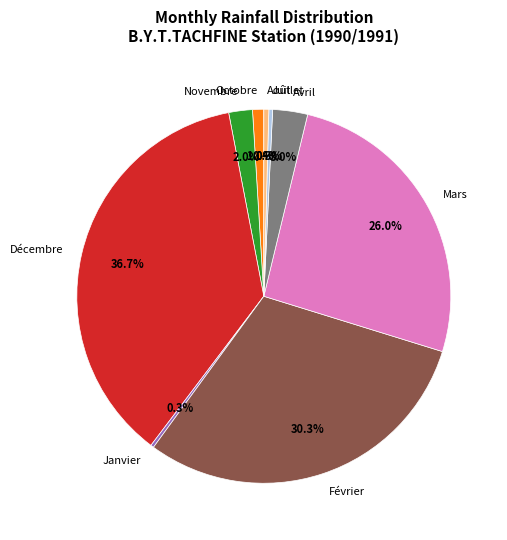

Does any single category account for the majority?

No